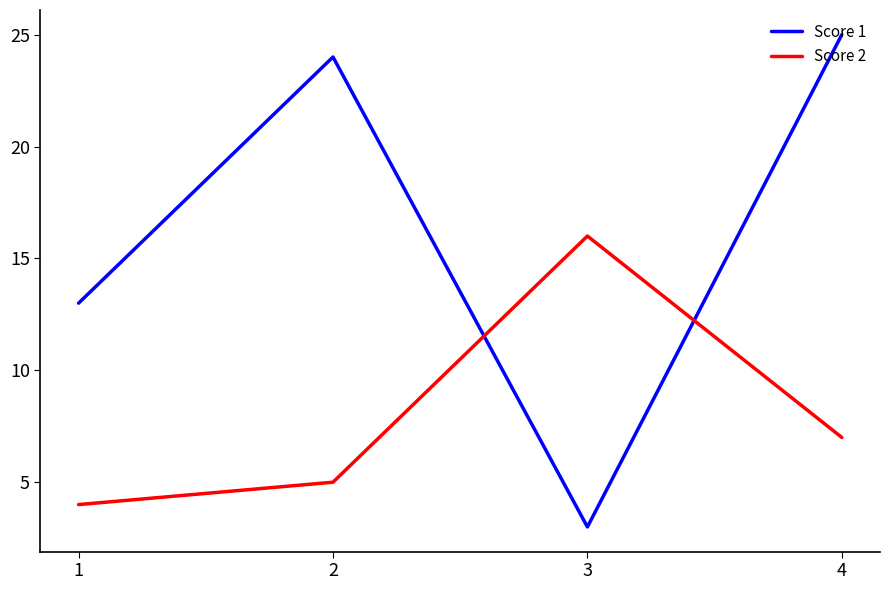

At which category is the sum across all series the highest?

4